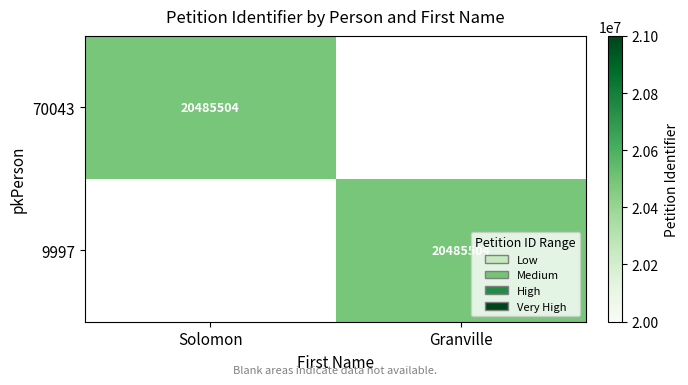

What is the total value across all series at Solomon?

20485504